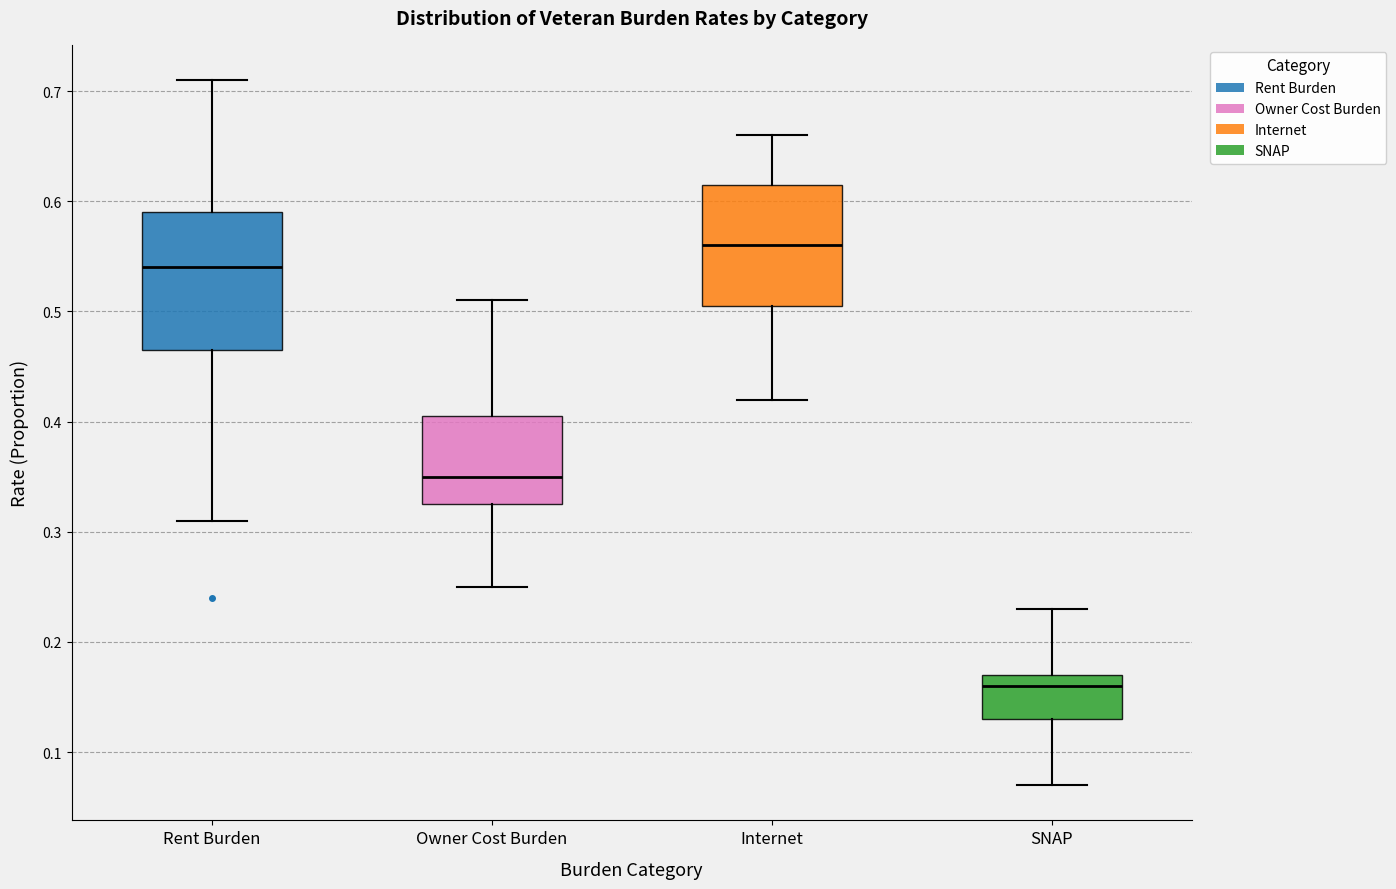

Which box is the tallest, from its lower edge to its upper edge?

Rent Burden